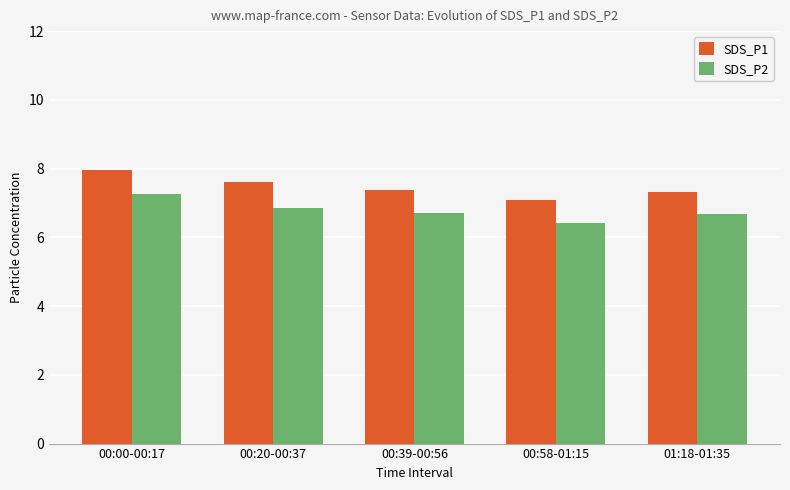

At which category is the sum across all series the highest?

00:00-00:17